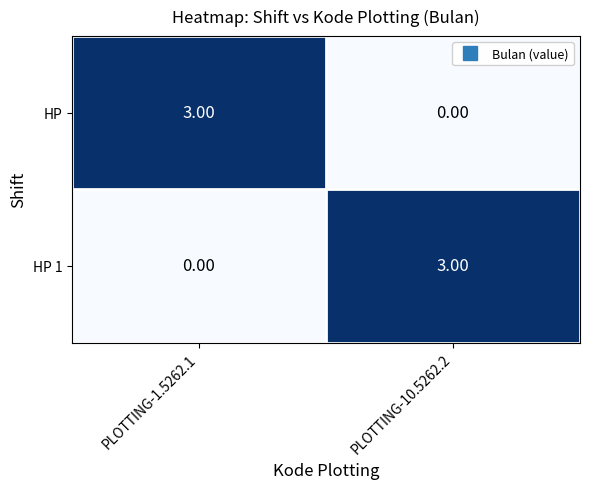

Count the number of categories in the chart.

2